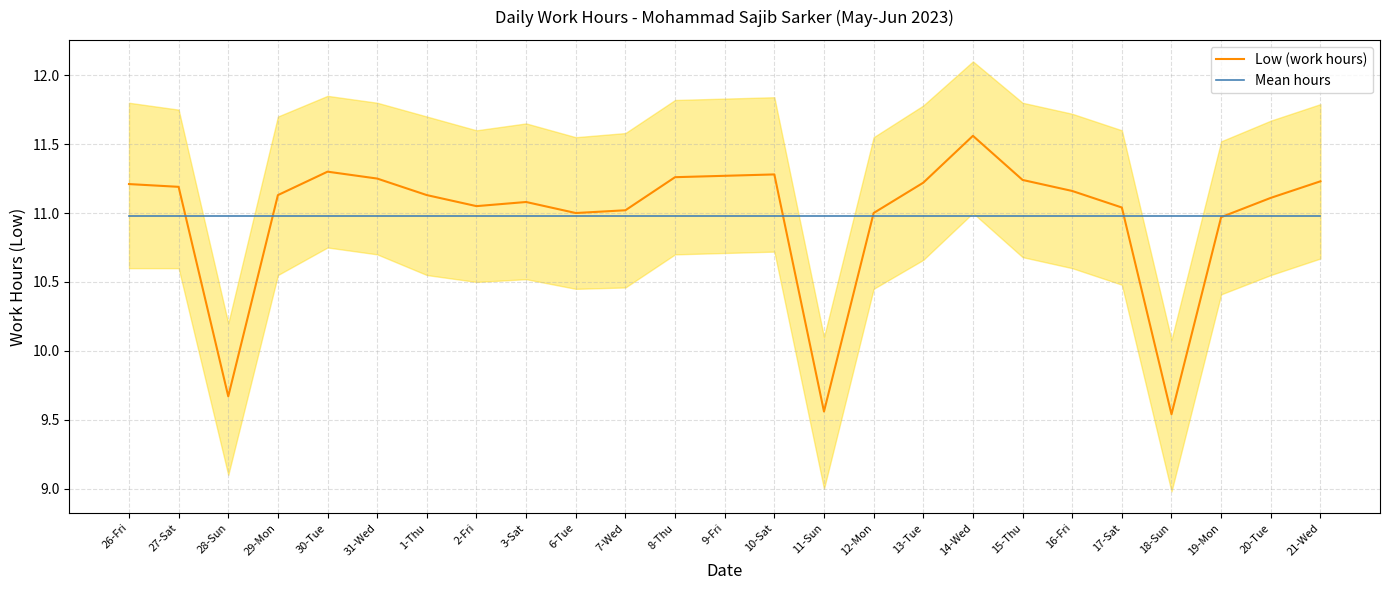

Reading left to right, list all the values displayed in this chart.

Low (work hours): 11.2	11.2	9.7	11.1	11.3	11.2	11.1	11.1	11.1	11.0	11.0	11.3	11.3	11.3	9.6	11.0	11.2	11.6	11.2	11.2	11.0	9.5	11.0	11.1	11.2
Mean hours: 11.0	11.0	11.0	11.0	11.0	11.0	11.0	11.0	11.0	11.0	11.0	11.0	11.0	11.0	11.0	11.0	11.0	11.0	11.0	11.0	11.0	11.0	11.0	11.0	11.0